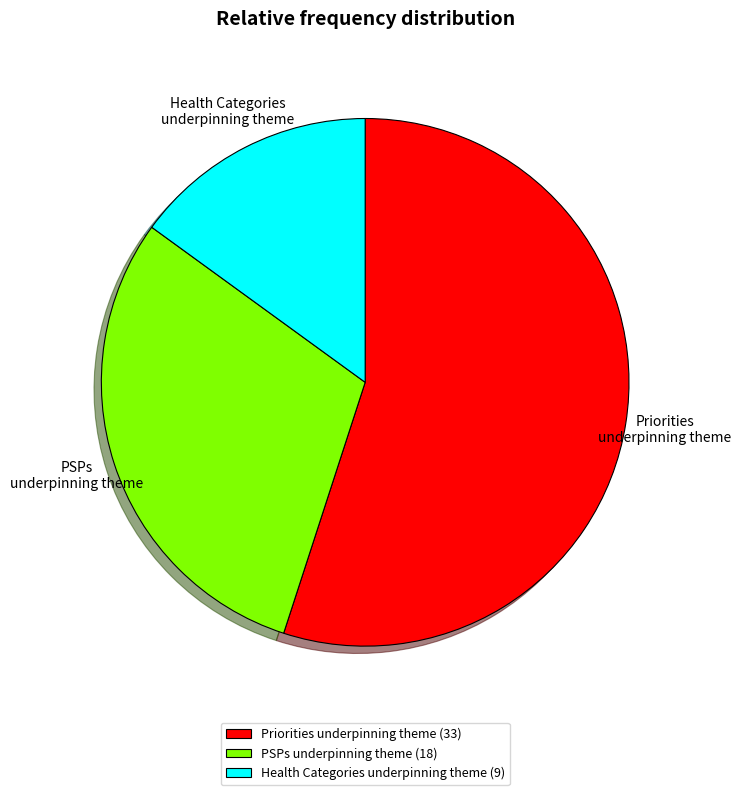

Do Priorities underpinning theme (33) and Health Categories underpinning theme (9) together represent more than half of the pie?

Yes